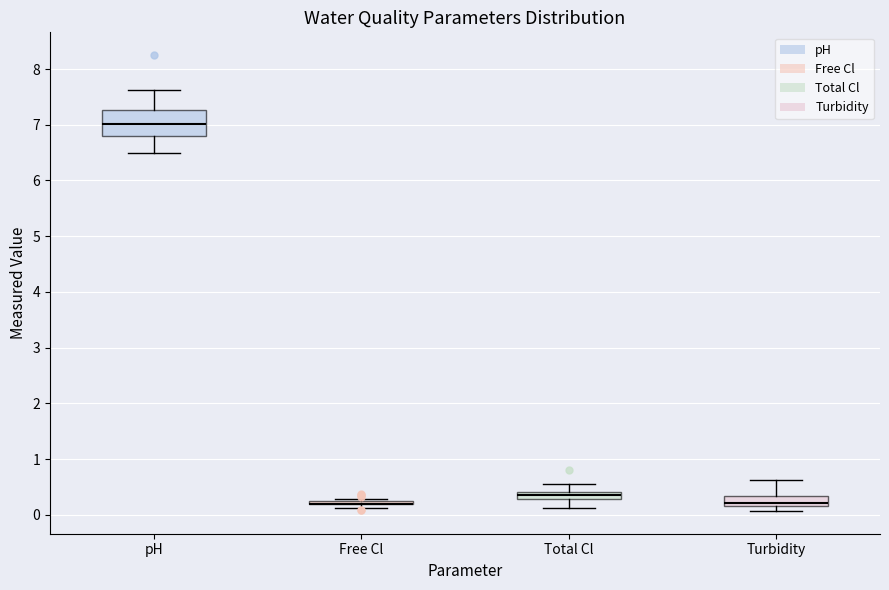

Which box is the tallest, from its lower edge to its upper edge?

pH